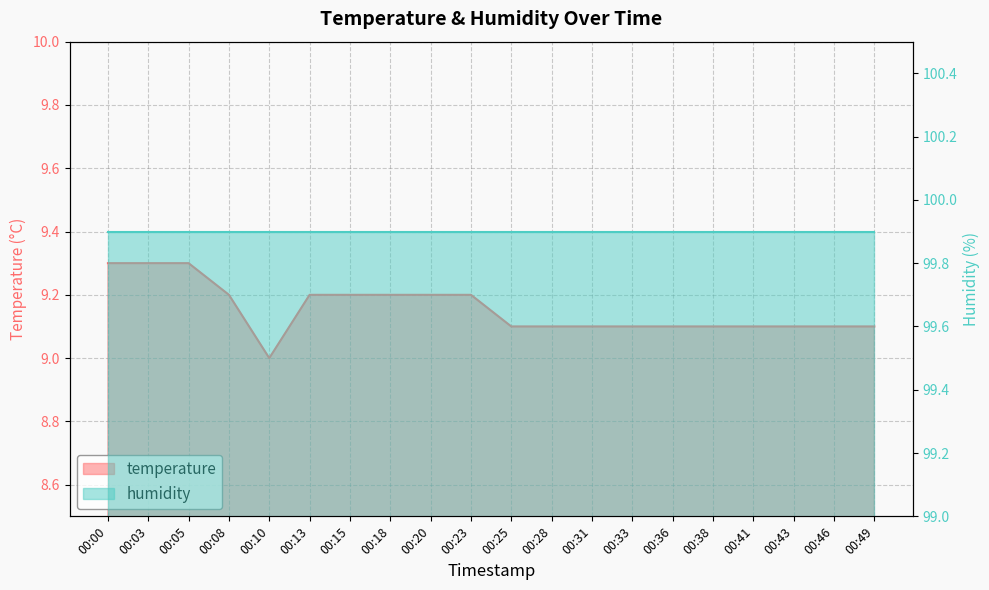

At which label is the value closest to 9?

00:10